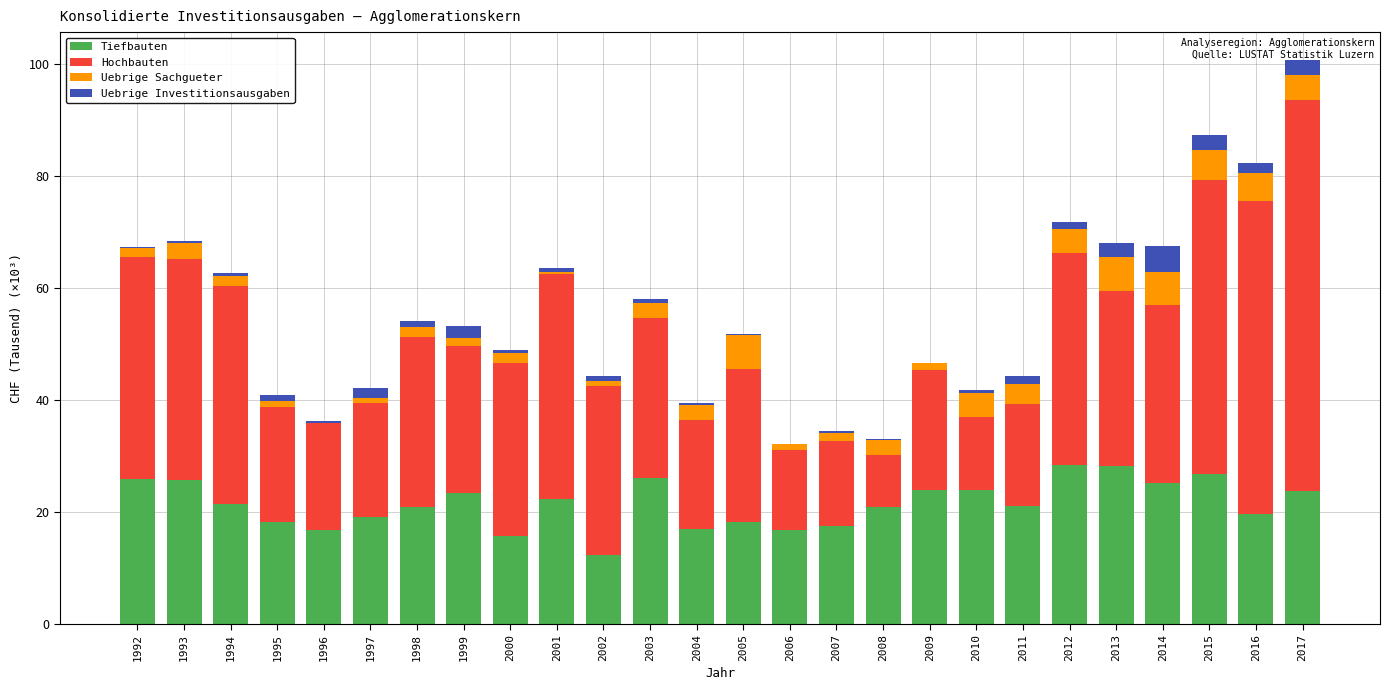

Rank the categories by Hochbauten value from highest to lowest.

2017, 2016, 2015, 2001, 1992, 1993, 1994, 2012, 2014, 2013, 2000, 1998, 2002, 2003, 2005, 1999, 2009, 1995, 1997, 2004, 1996, 2011, 2007, 2006, 2010, 2008